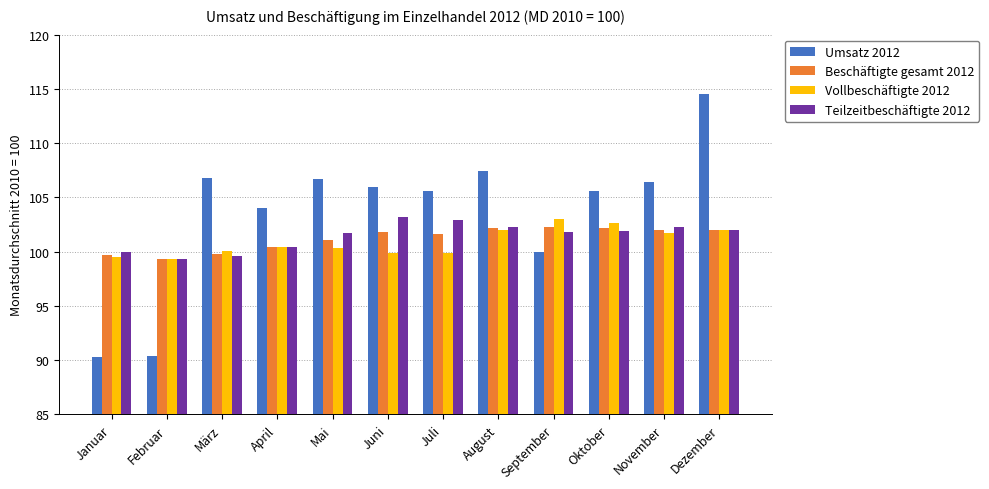

Read the Teilzeitbeschäftigte 2012 value at Februar.

99.3